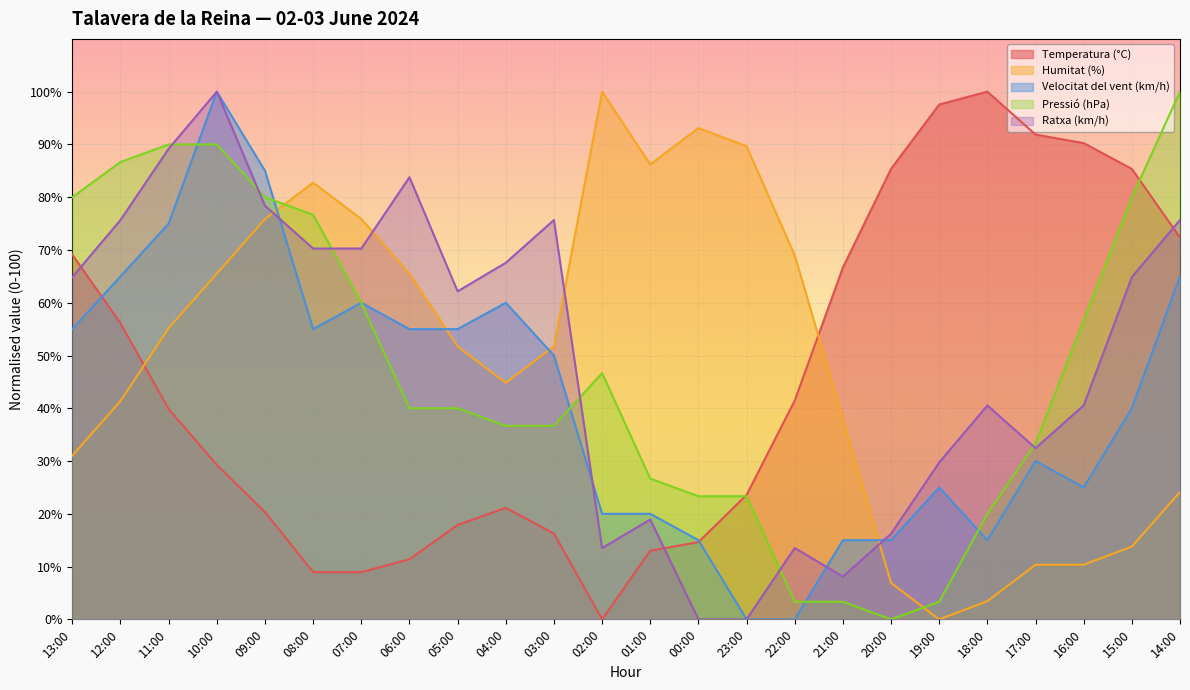

How many lines are shown in the chart?

5